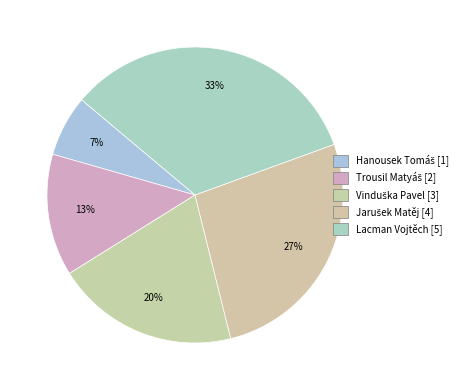

Does Hanousek Tomáš represent more than half of the total?

No